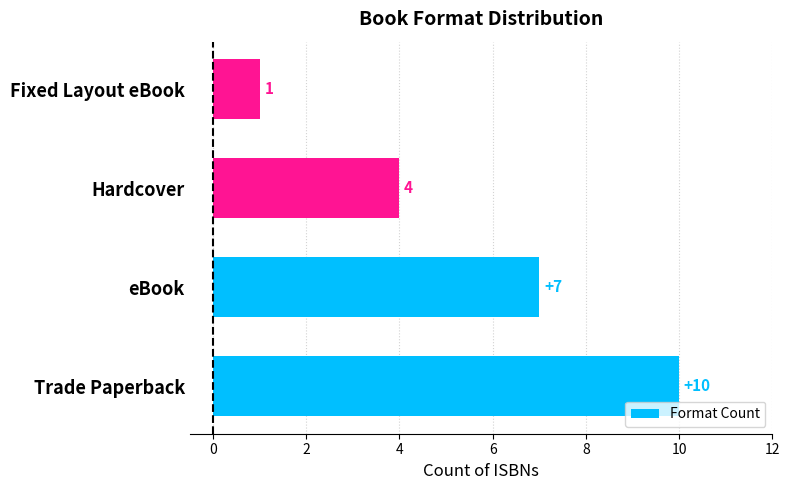

Reading bottom to top, list all the values displayed in this chart.

10	7	4	1